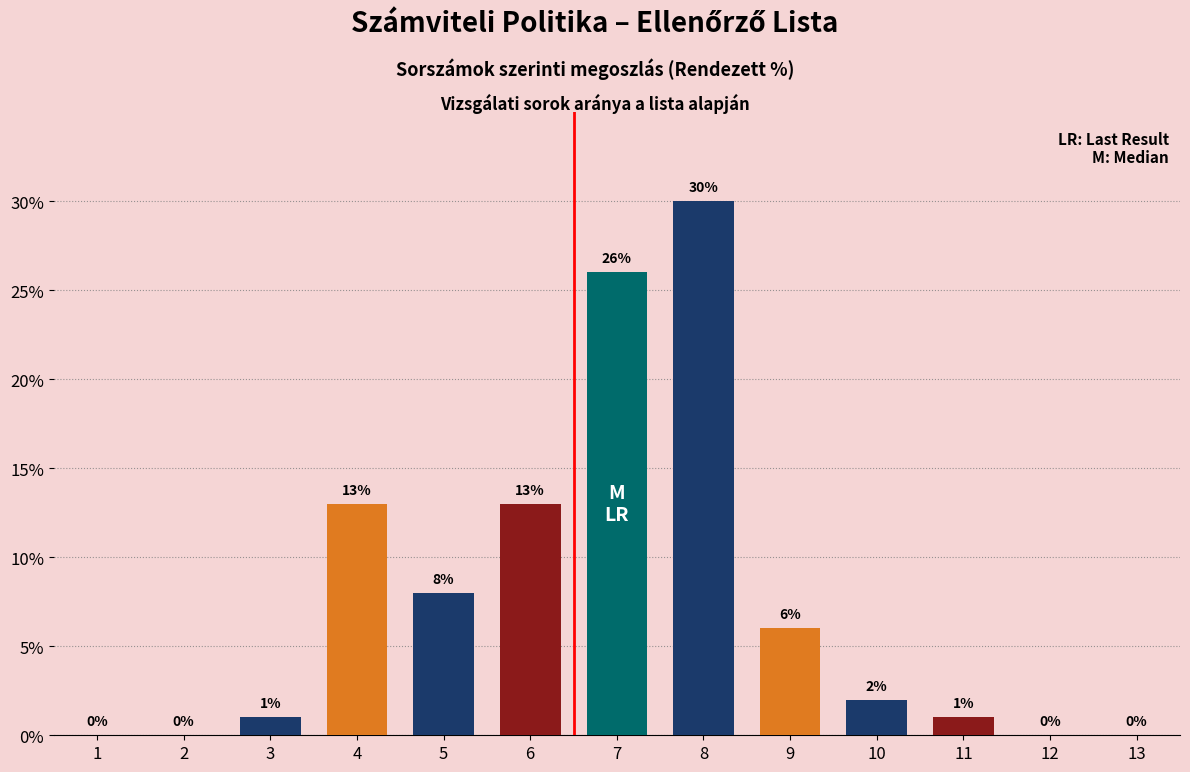

Reading left to right, list all the values displayed in this chart.

1=0	2=0	3=1	4=13	5=8	6=13	7=26	8=30	9=6	10=2	11=1	12=0	13=0